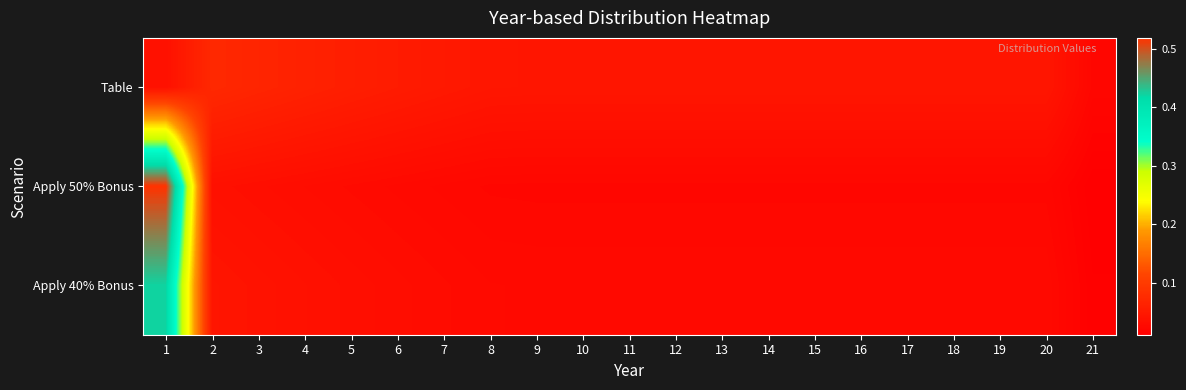

Which has a higher value, 8 or 12?

8